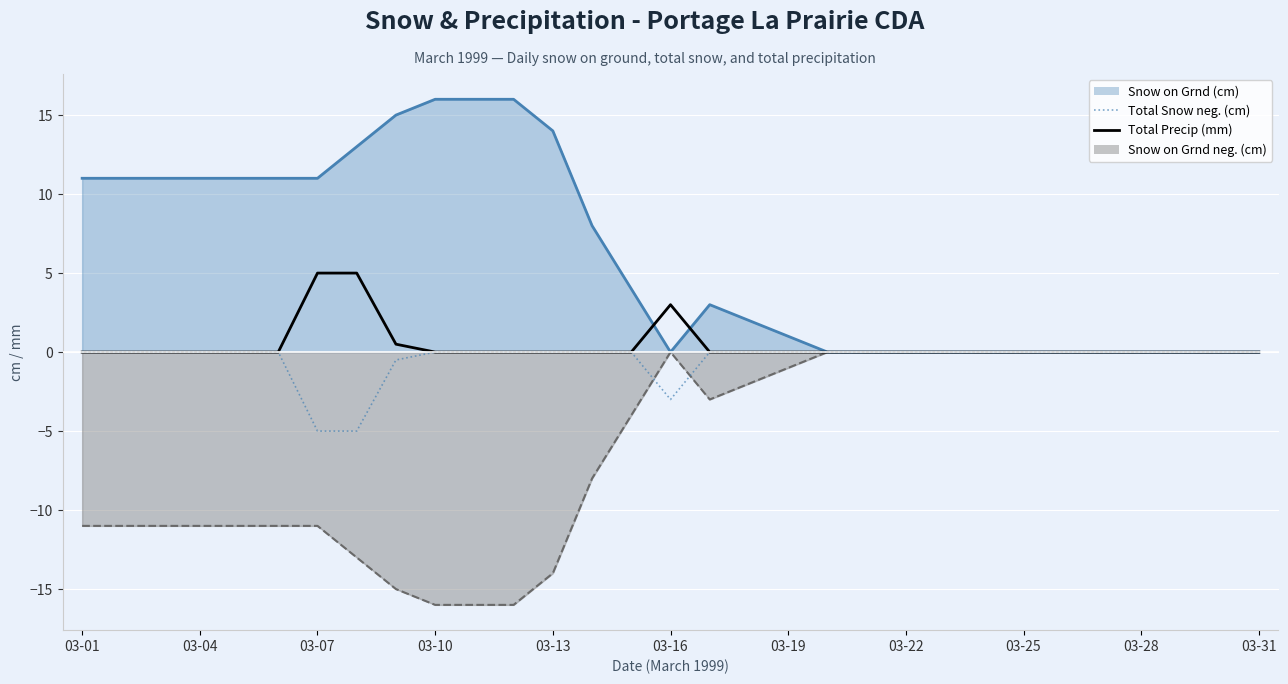

Is the value of Total Precip (mm) at 17 greater than the value of Total Snow neg. (cm) at 03-28?

No